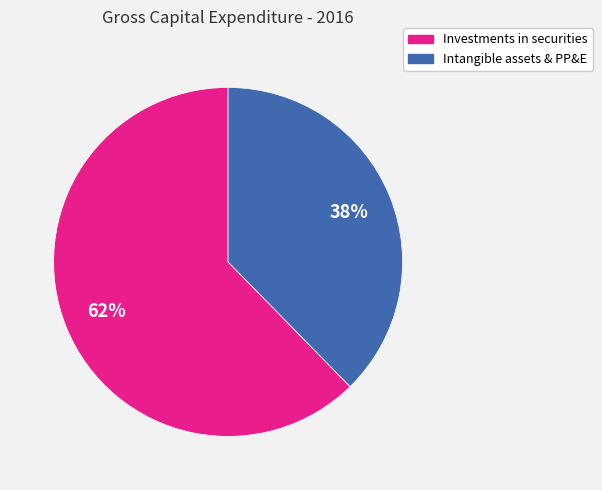

Is there a majority slice in this chart?

Yes